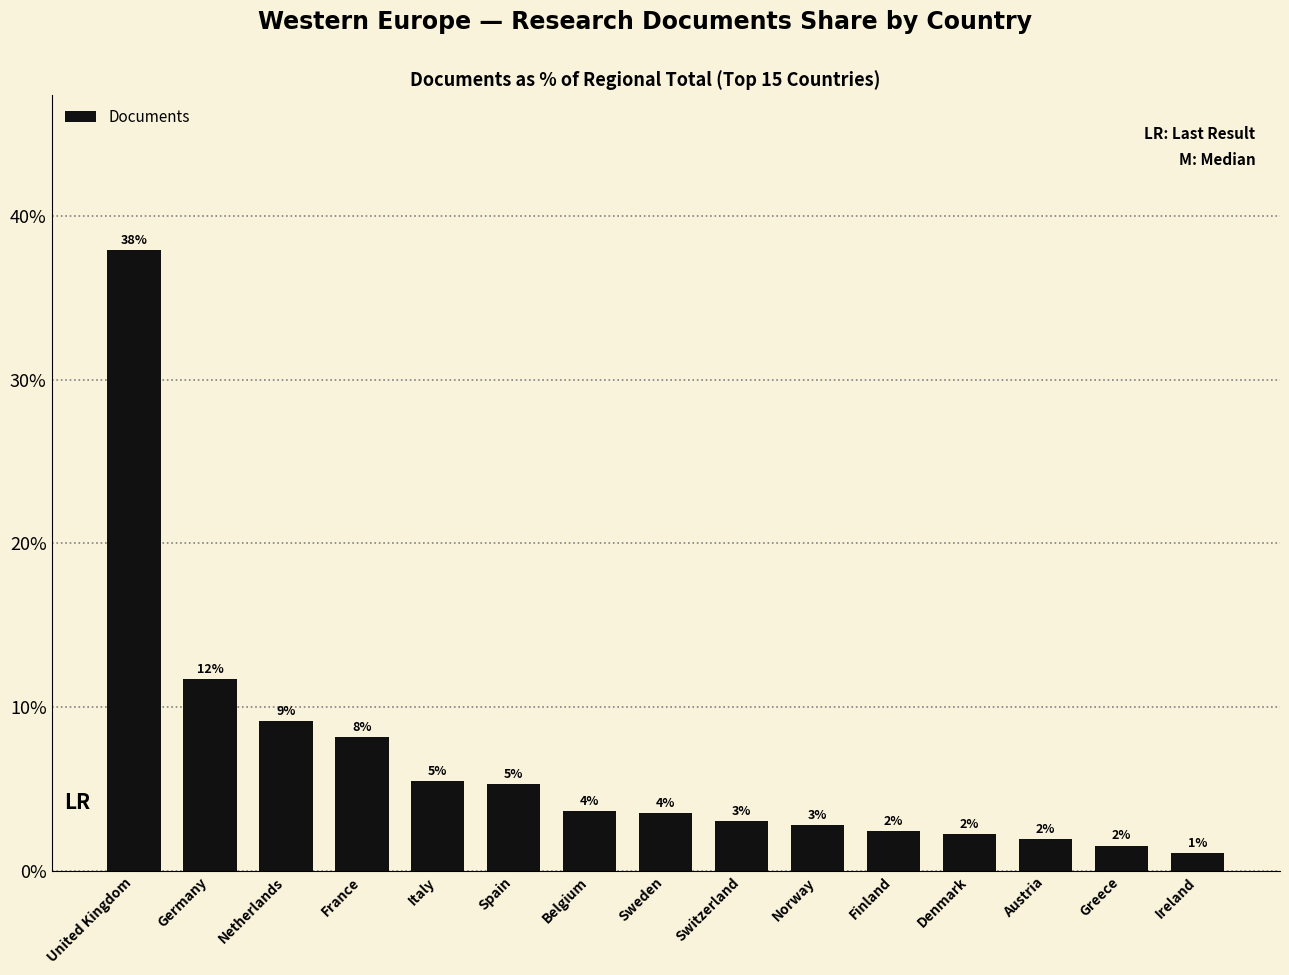

What is the average value?

0.1